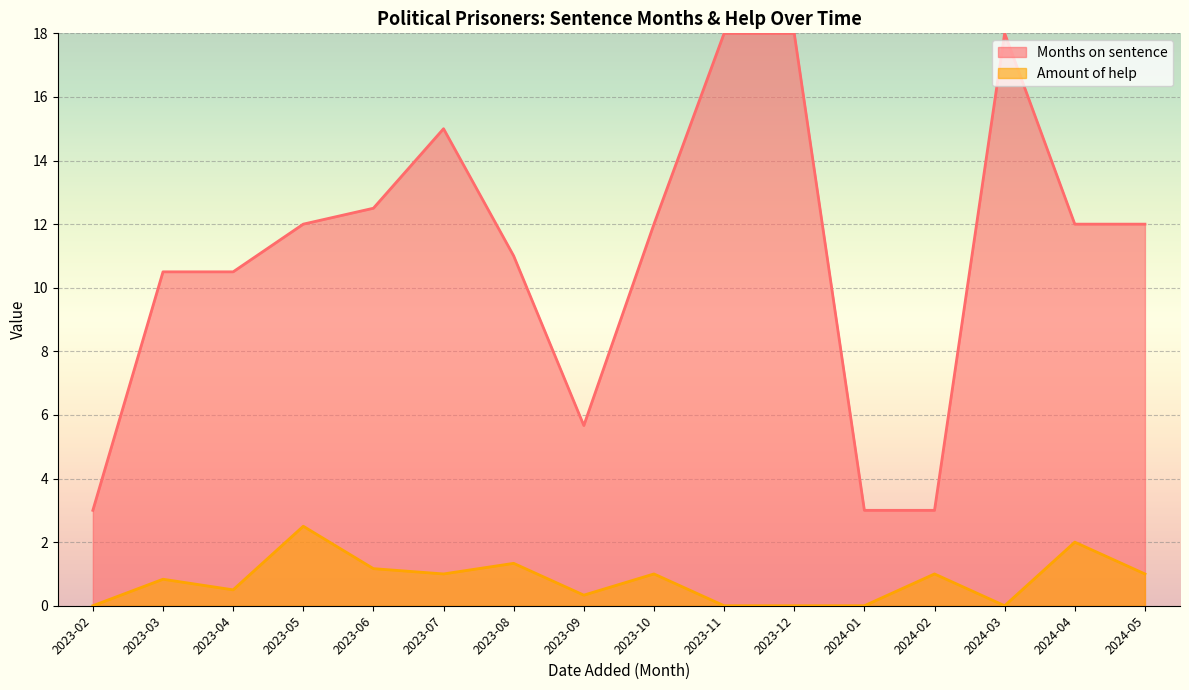

What are all the series names shown in the legend?

Months on sentence, Amount of help